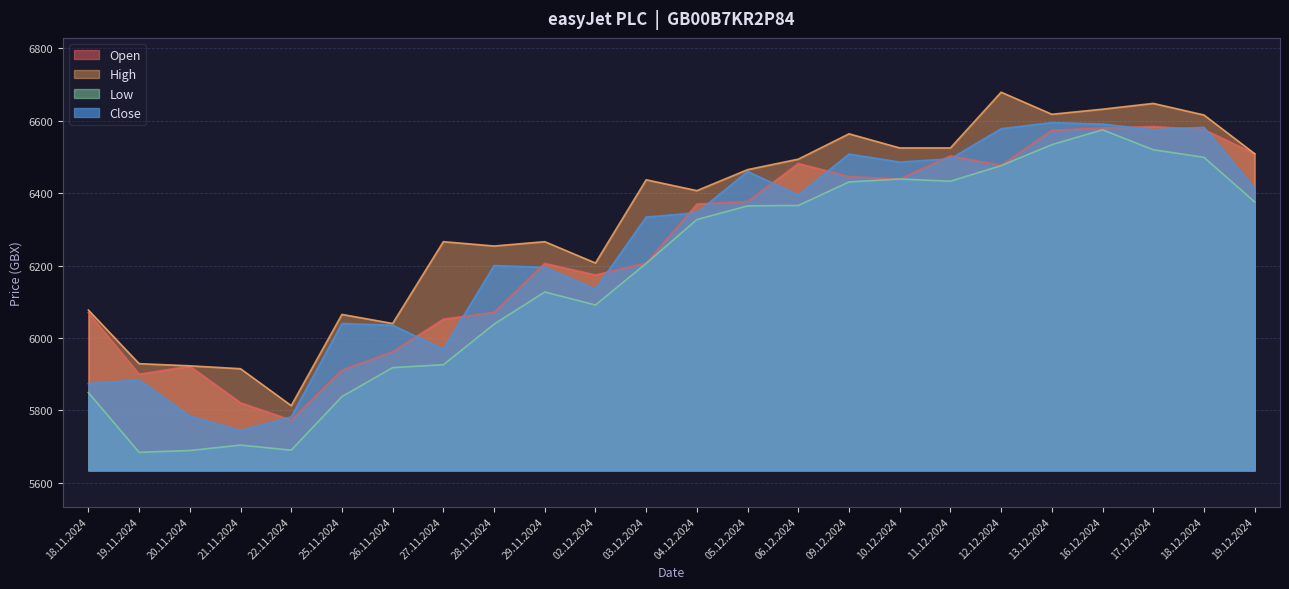

How many values in the Close series exceed 6346?

11